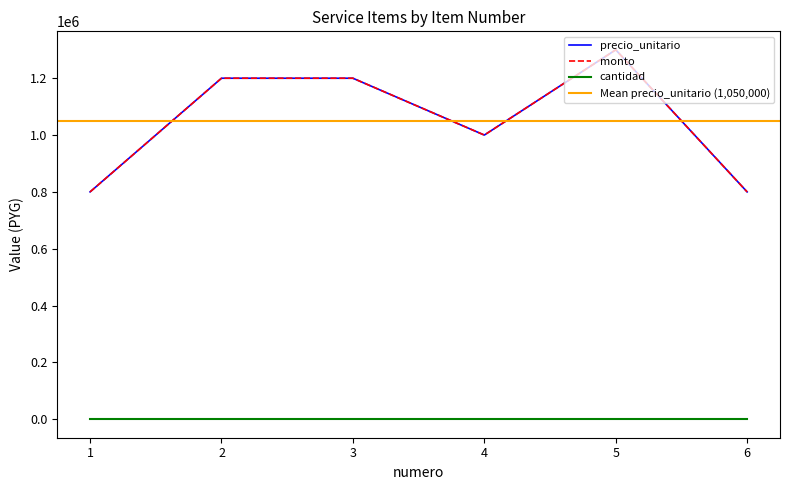

What is the maximum value for precio_unitario?

1300000